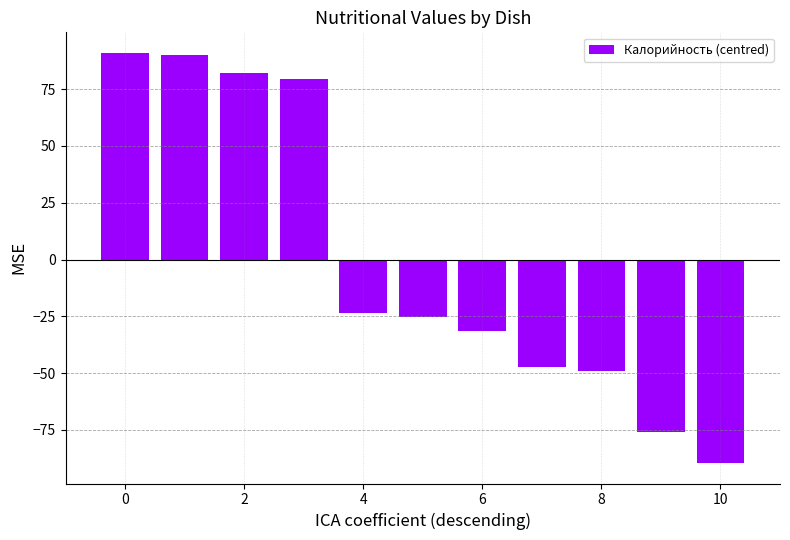

What is the value of the 2nd bar from the left?

90.2